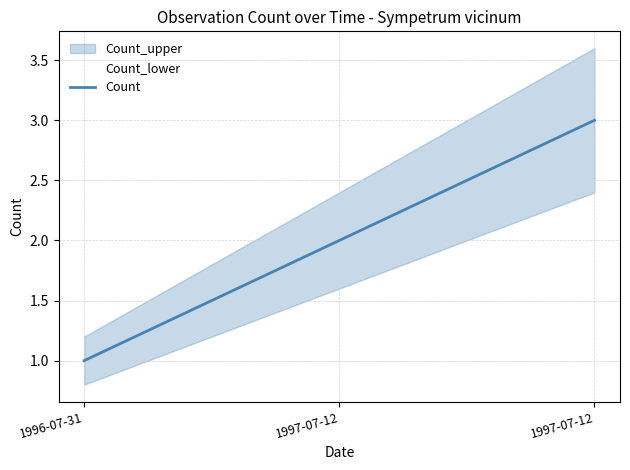

What is the label of the 1st point from the left?

1996-07-31